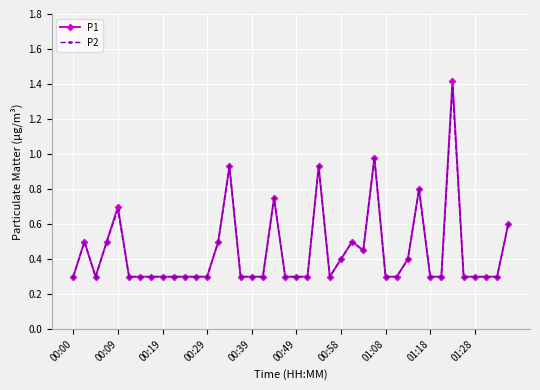

Which series has the largest range (max minus min)?

P1